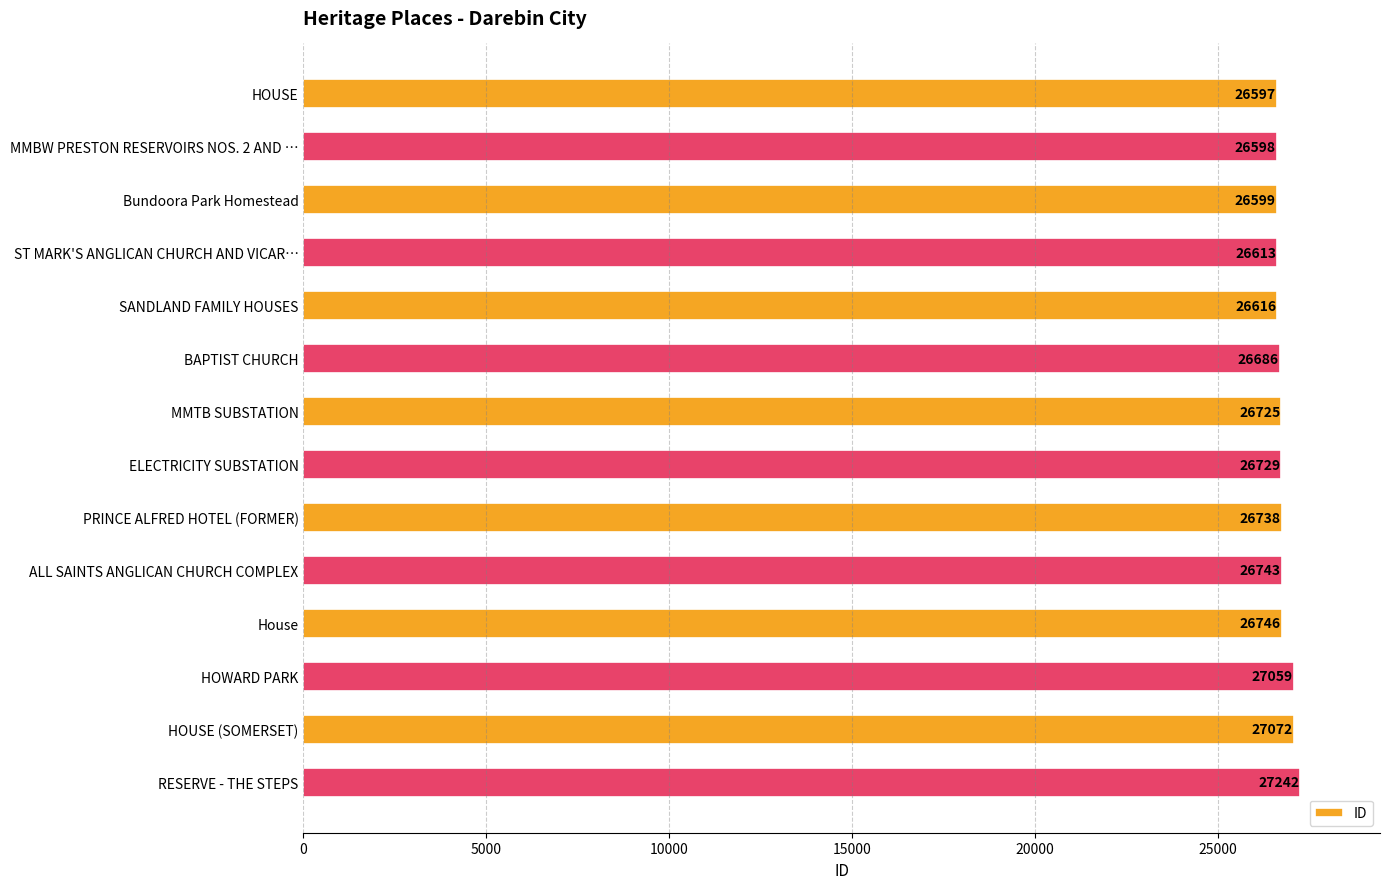

At which category does the chart reach its peak across all series?

RESERVE - THE STEPS